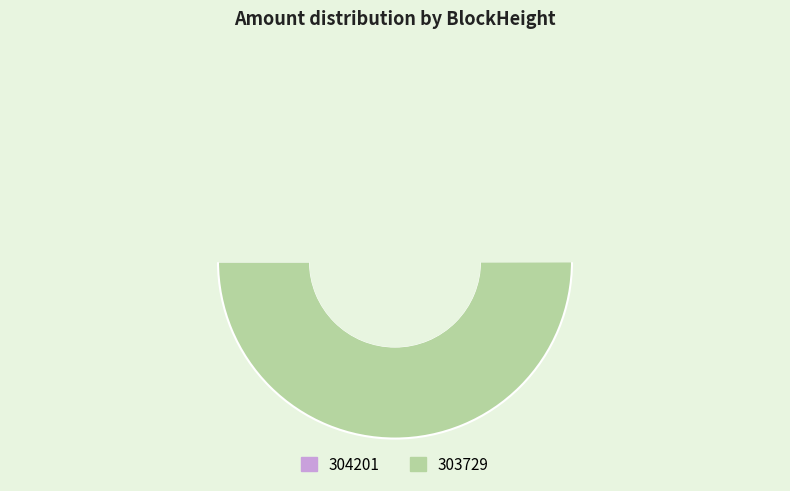

Which slice is the smallest?

304201